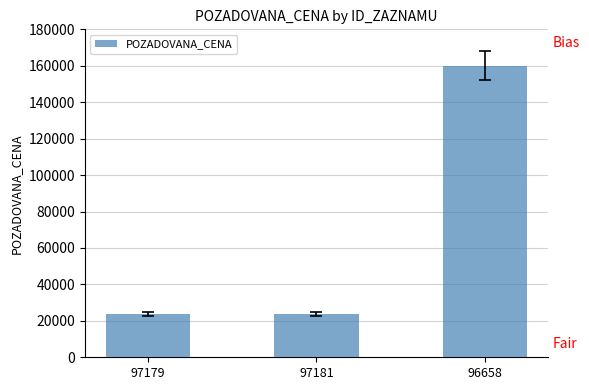

What is the average value?

69267